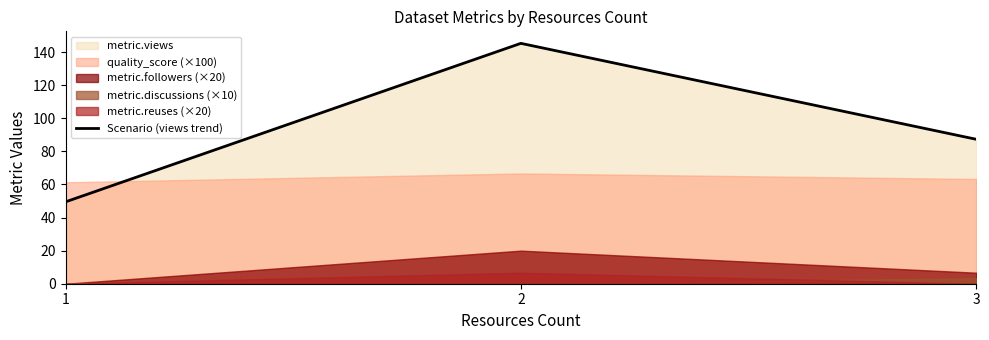

What is the value of the 3rd point from the left?

87.3